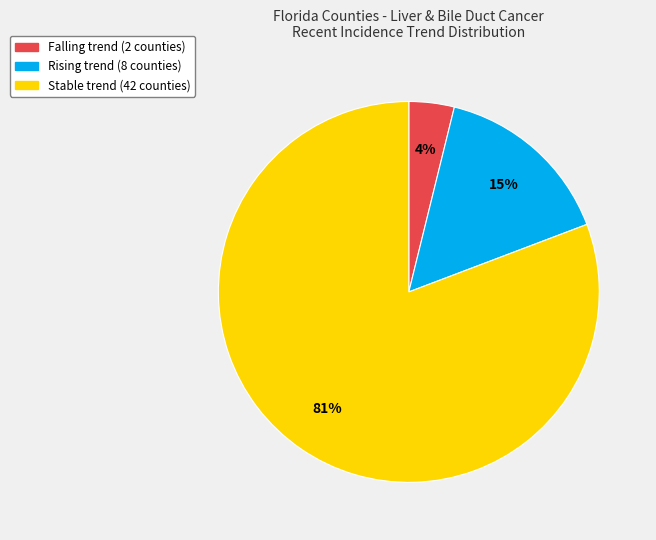

Count the number of slices in the pie.

3